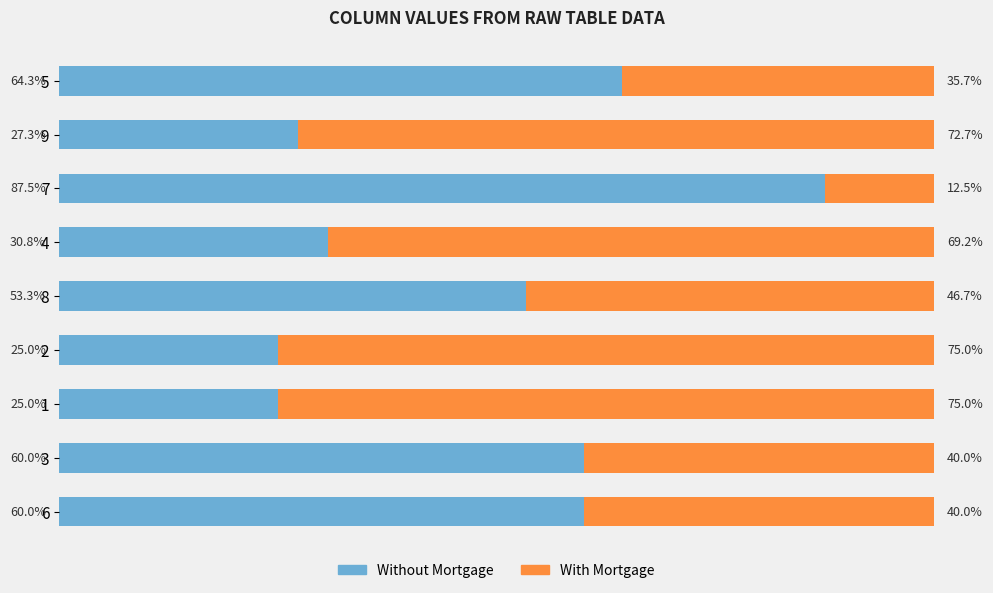

What are all the series names shown in the legend?

Without Mortgage, With Mortgage